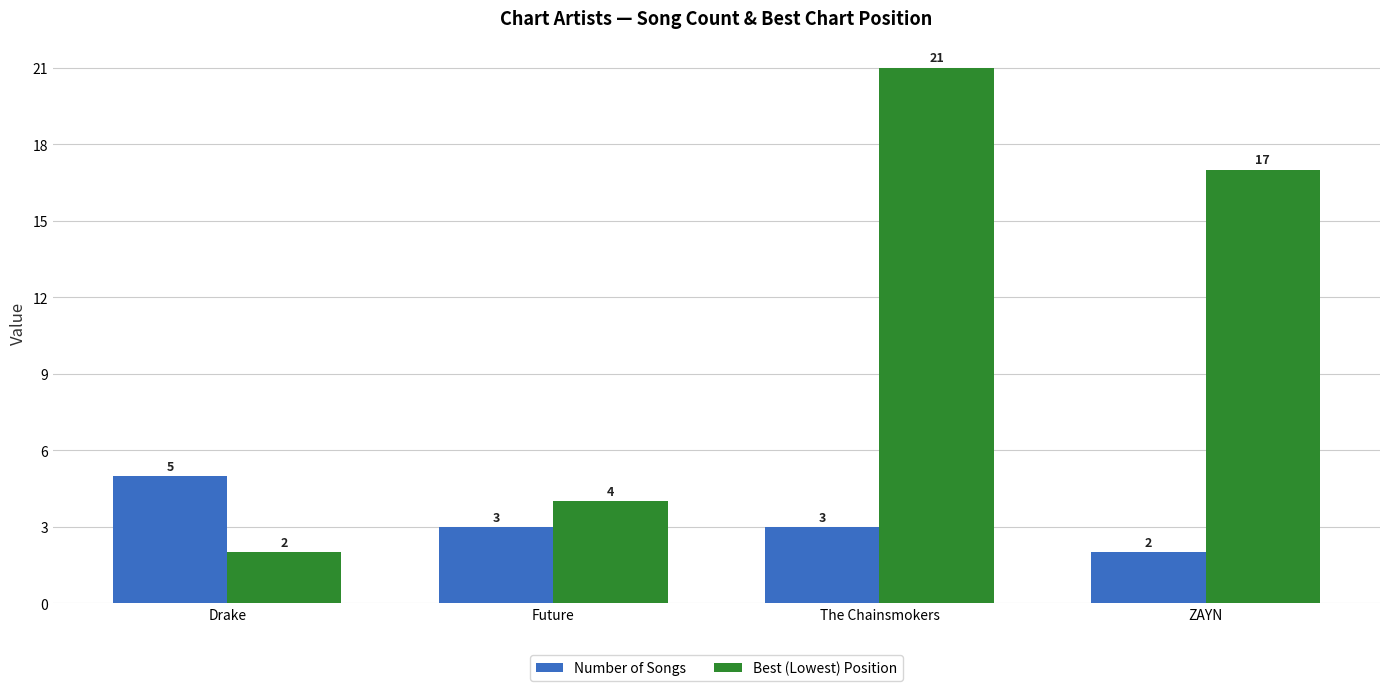

Is it true that Number of Songs equals 1 at The Chainsmokers?

False